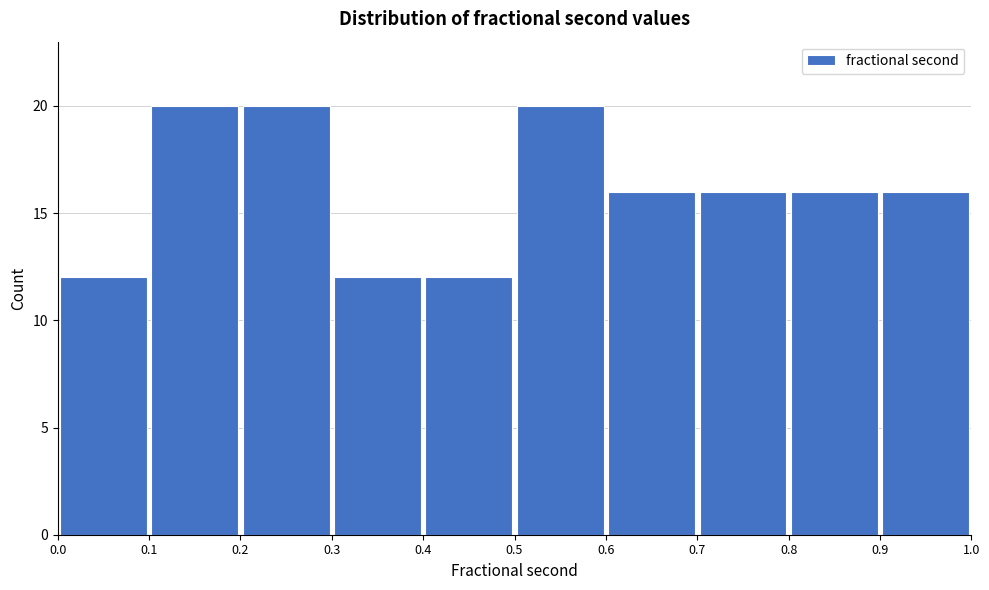

What is the height of the bar covering 0.1 to 0.2 on the x-axis? The values are not printed on the chart, so give them approximately, as read against the axis.

20